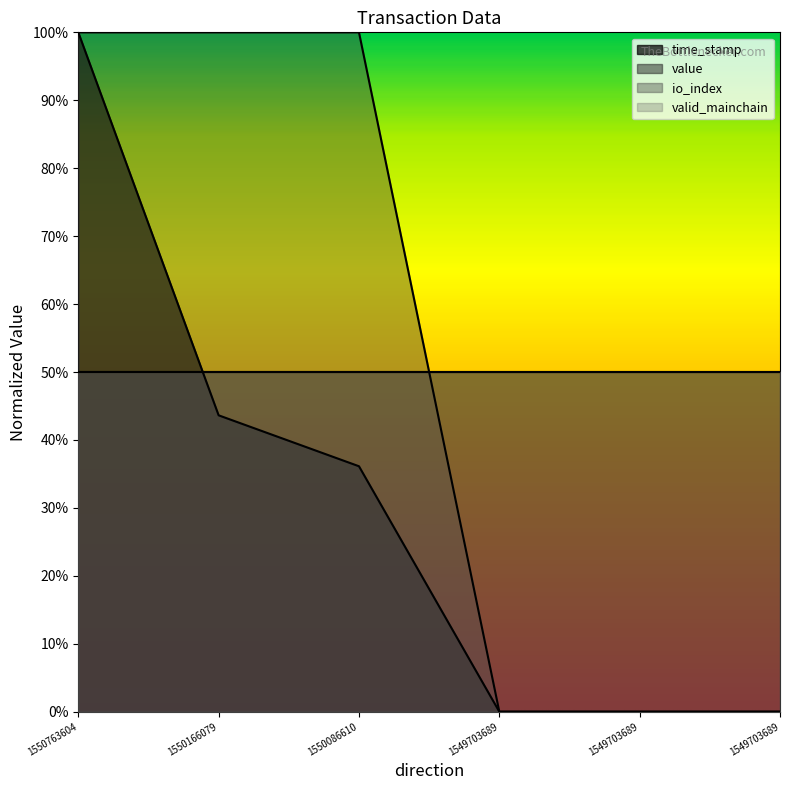

At 1549703689, list the series in order from smallest to largest.

time_stamp, io_index